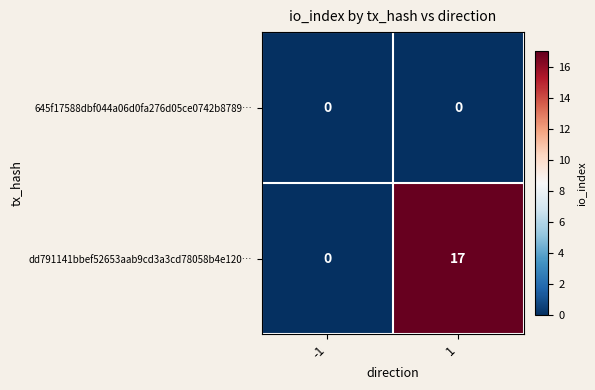

Rank the series by their maximum value, from highest to lowest.

dd791141bbef52653aab9cd3a3cd78058b4e120…, 645f17588dbf044a06d0fa276d05ce0742b8789…